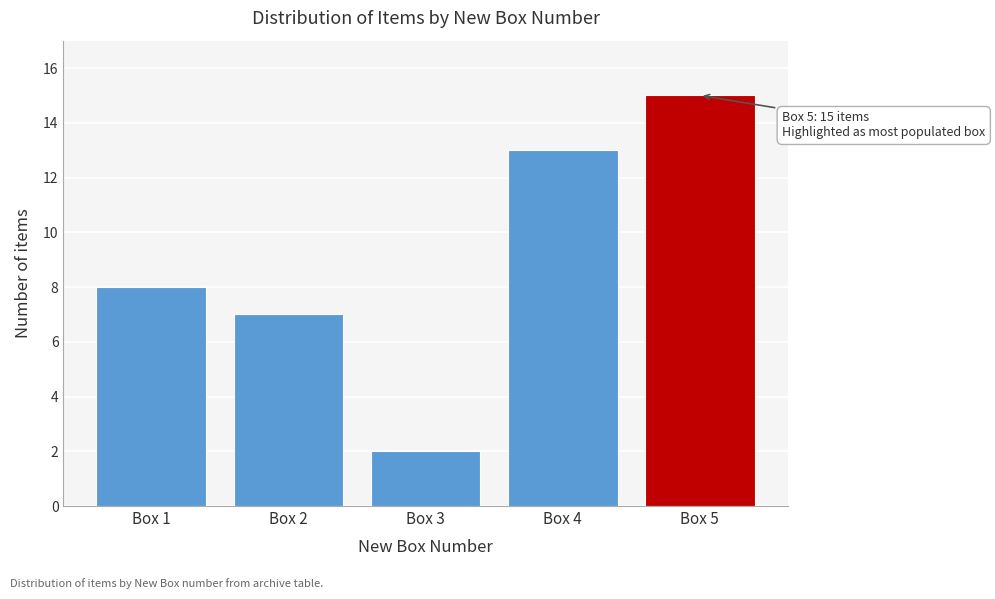

Reading right to left, list all the values displayed in this chart.

15	13	2	7	8